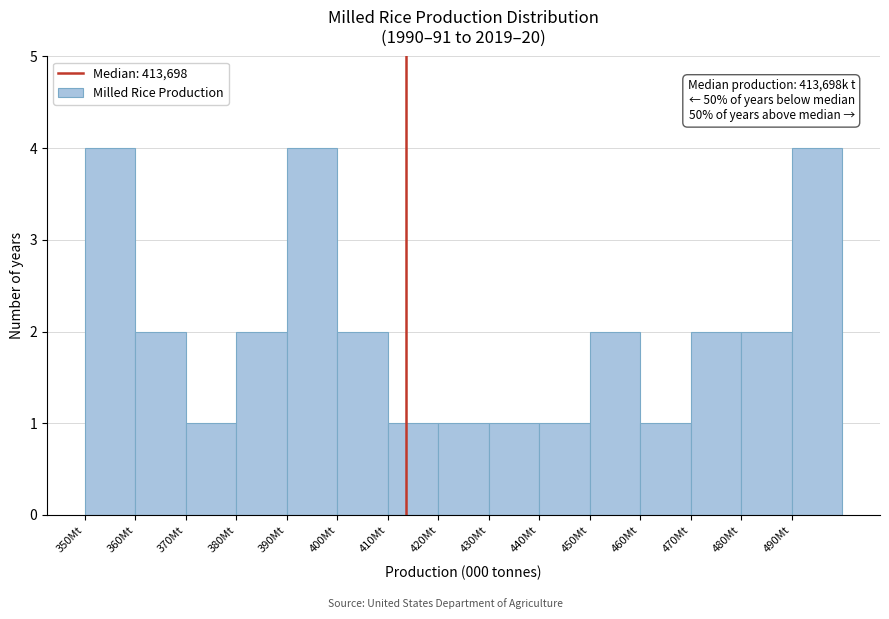

Reading right to left, extract all data points from this chart.

4	2	2	1	2	1	1	1	1	2	4	2	1	2	4